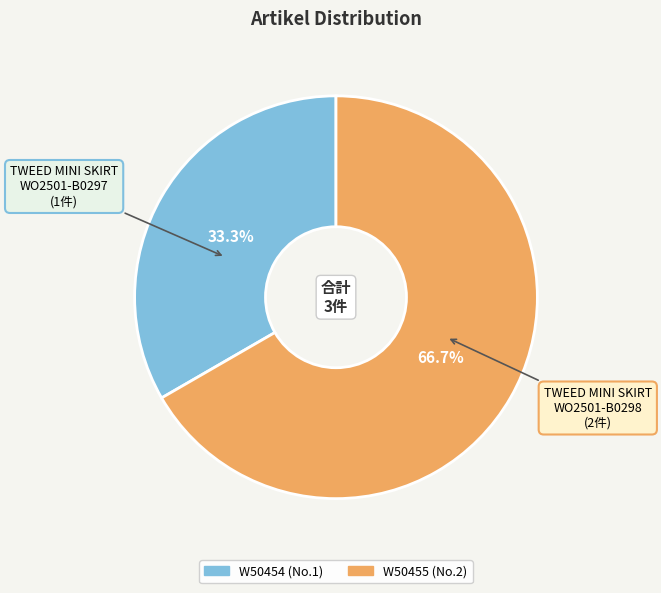

Which category accounts for the majority?

W50455/331/650 TWEED MINI SKIRT LASCADA WO2501-B0298